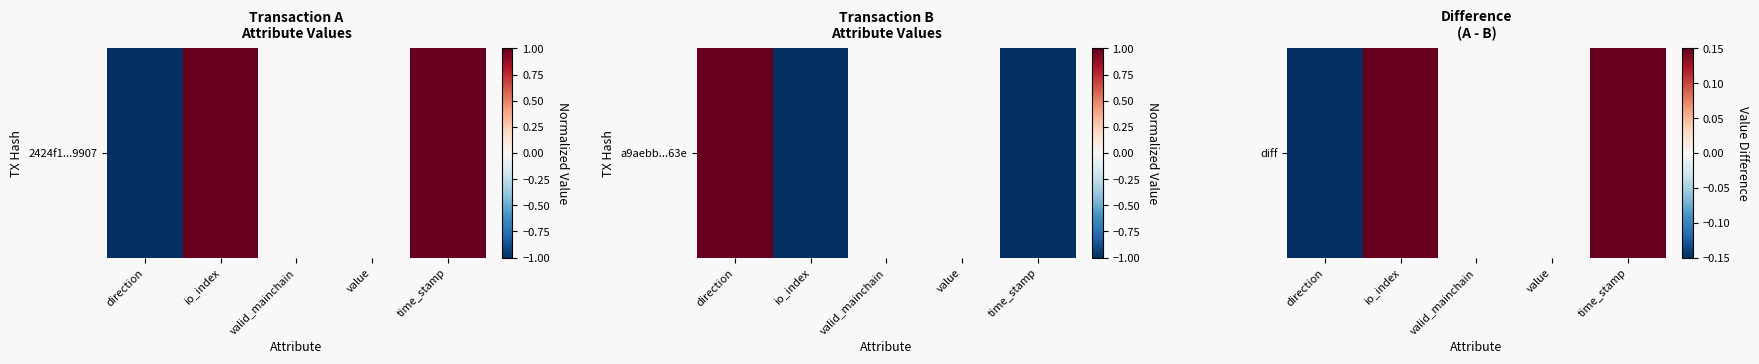

At which label does the data first exceed 0?

io_index